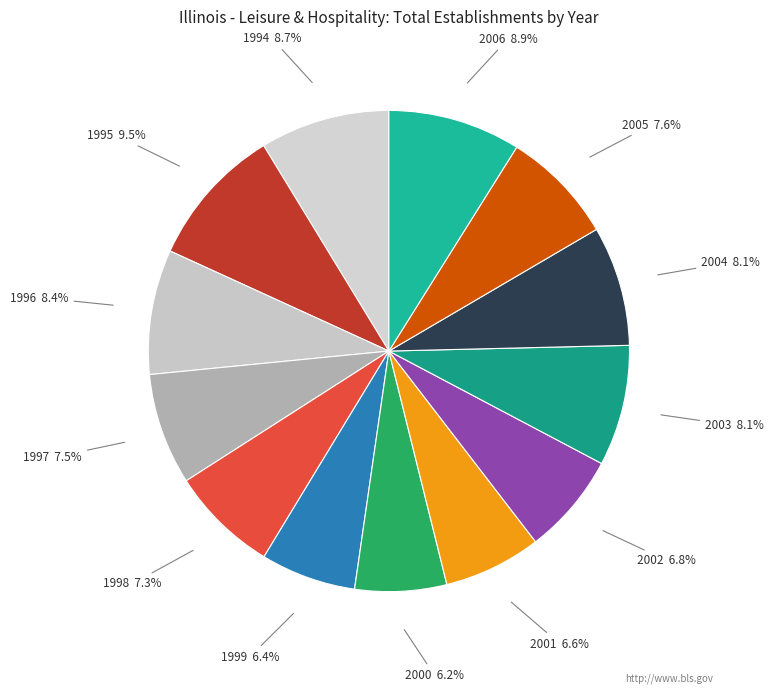

Is there a majority slice in this chart?

No